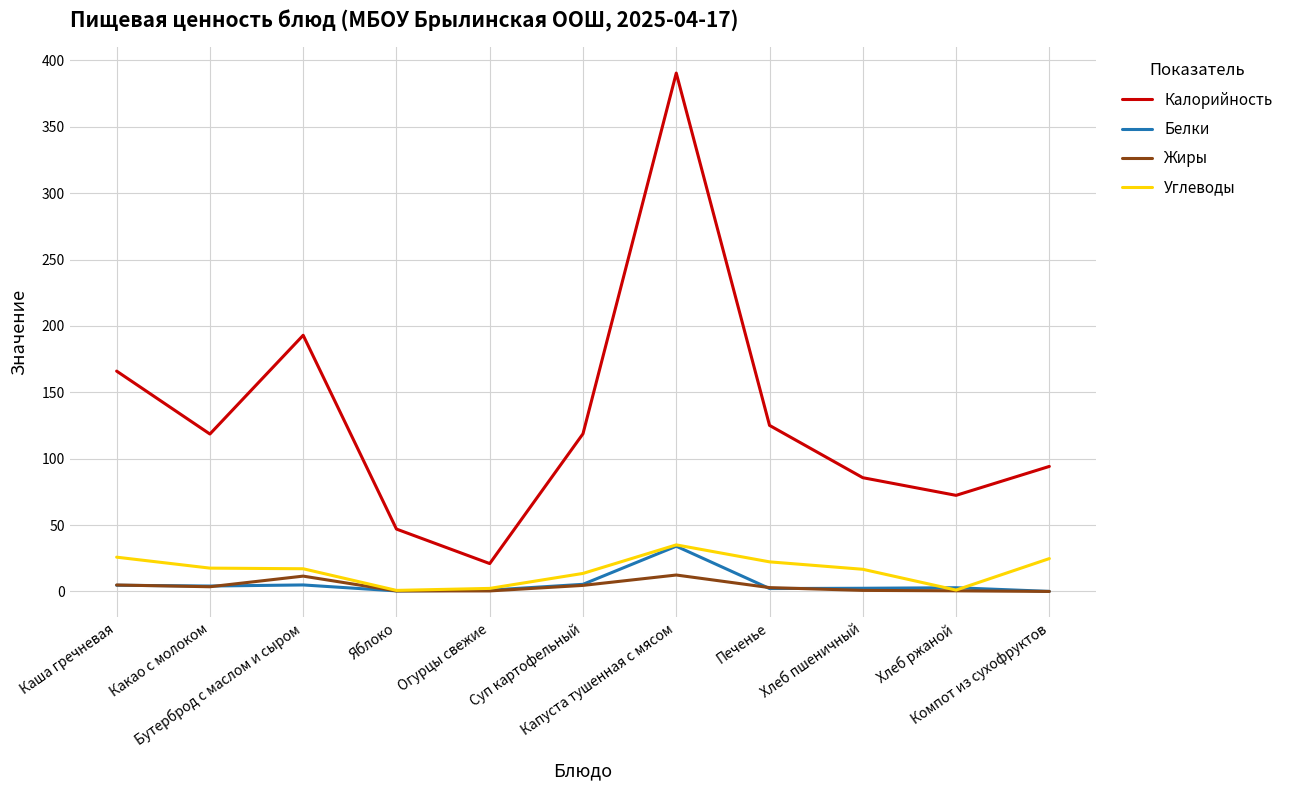

What is the maximum value for Углеводы?

35.1